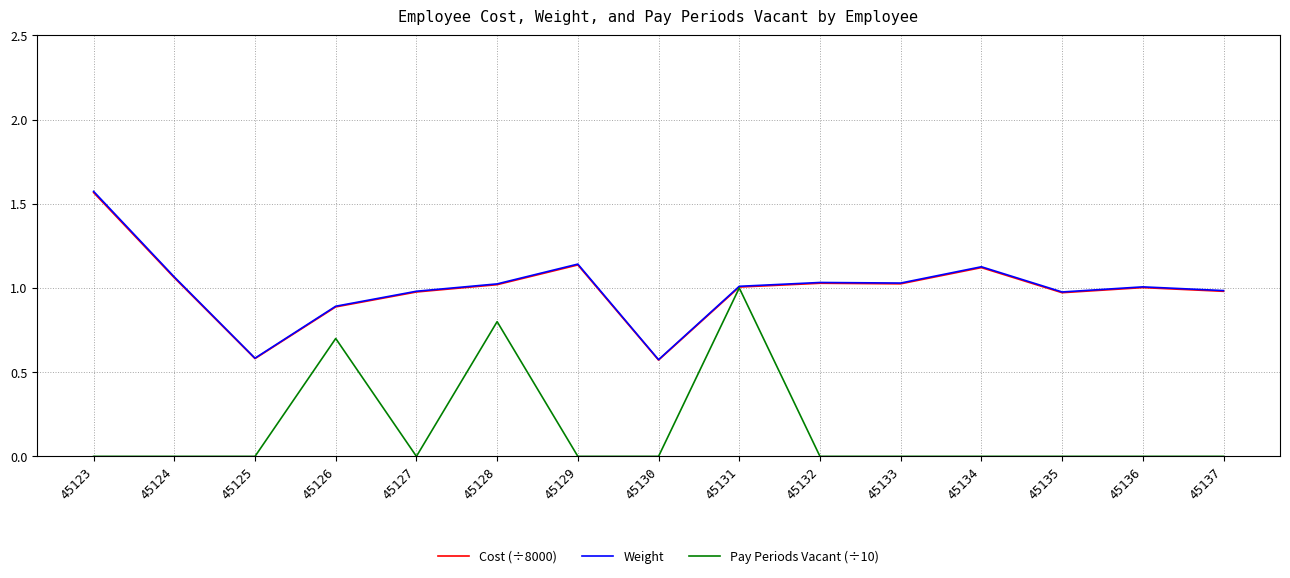

How many lines are shown in the chart?

3